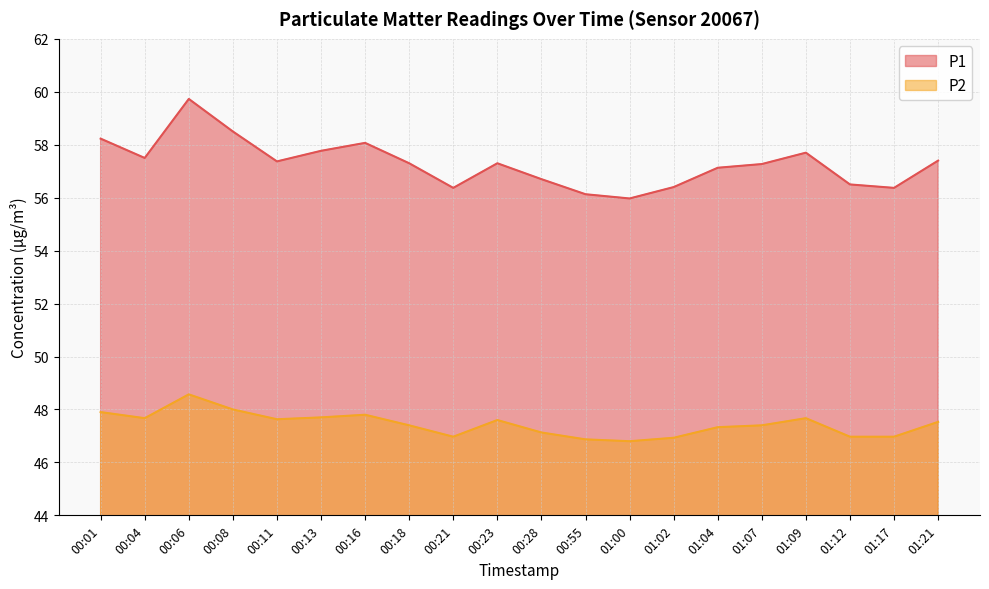

What are all the series names shown in the legend?

P1, P2